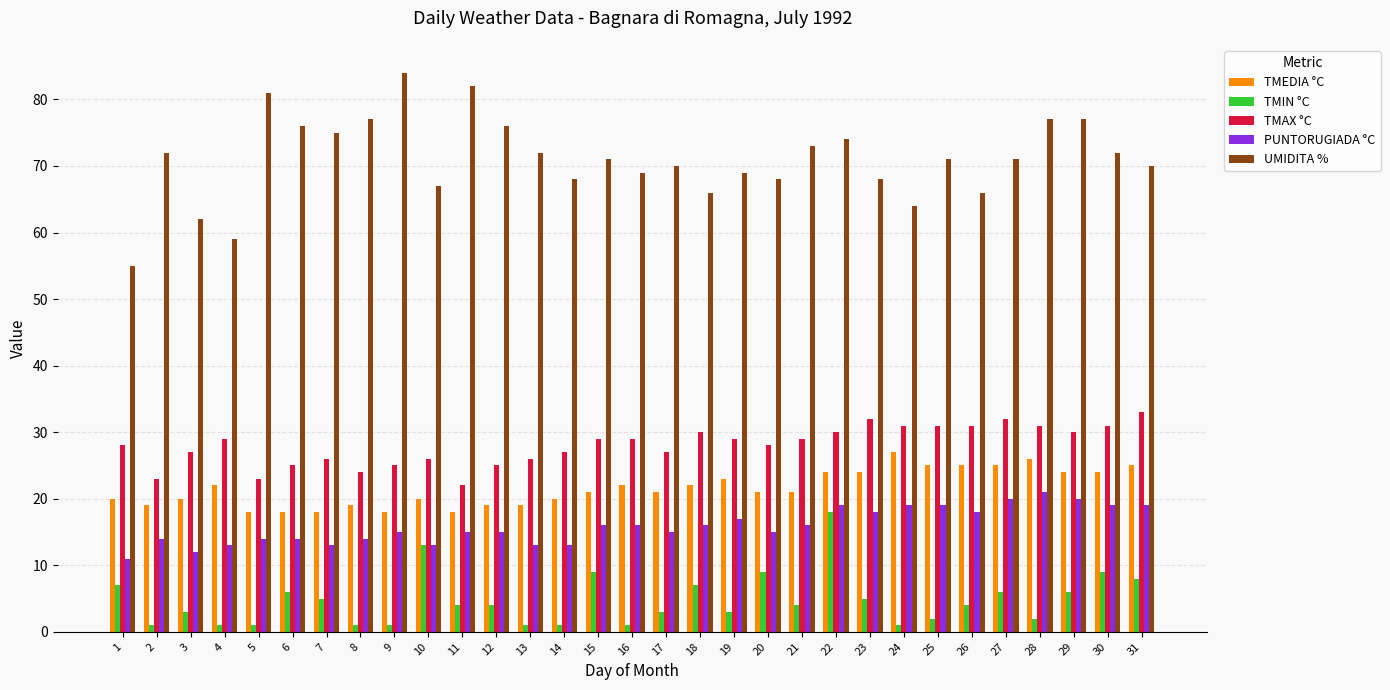

What is the minimum value shown in the chart?

1